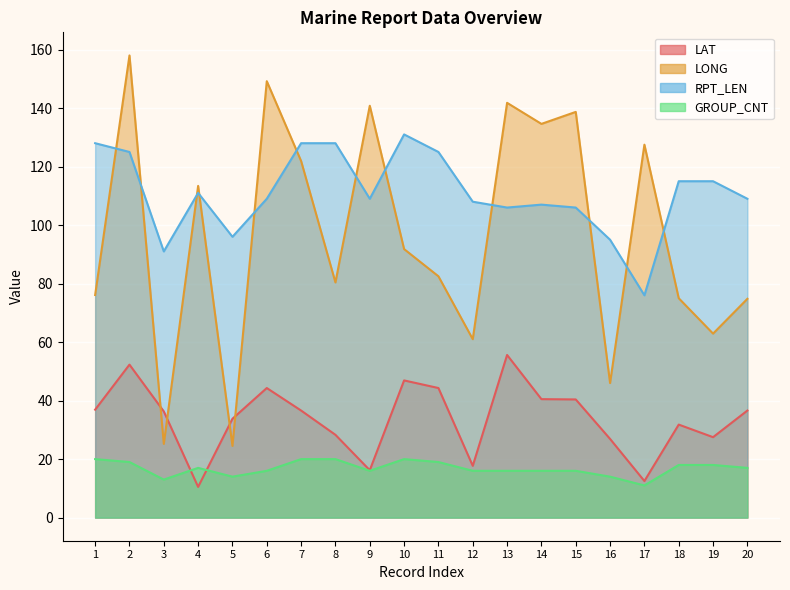

Is it true that RPT_LEN equals 89.7 at 10?

False